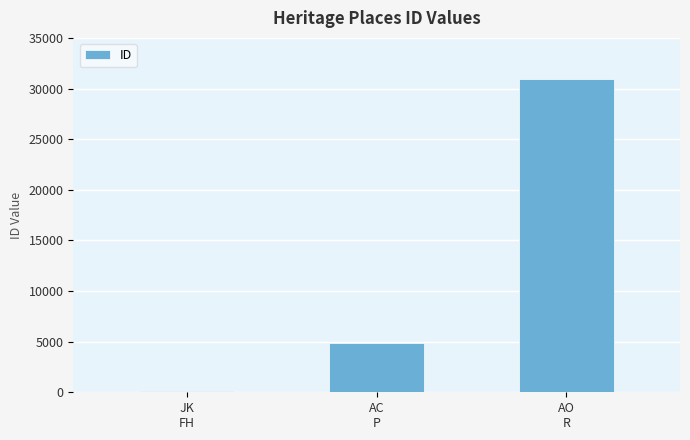

The value at JK
FH is 203. True or false?

False